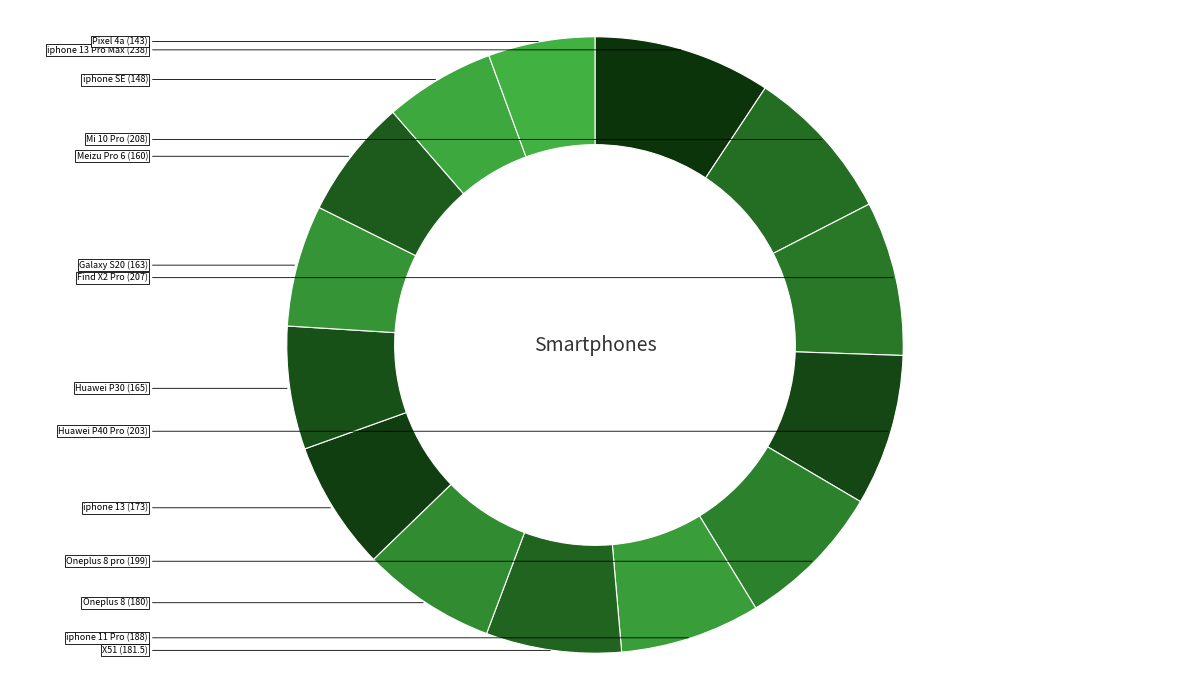

How many segments does this pie chart have?

14